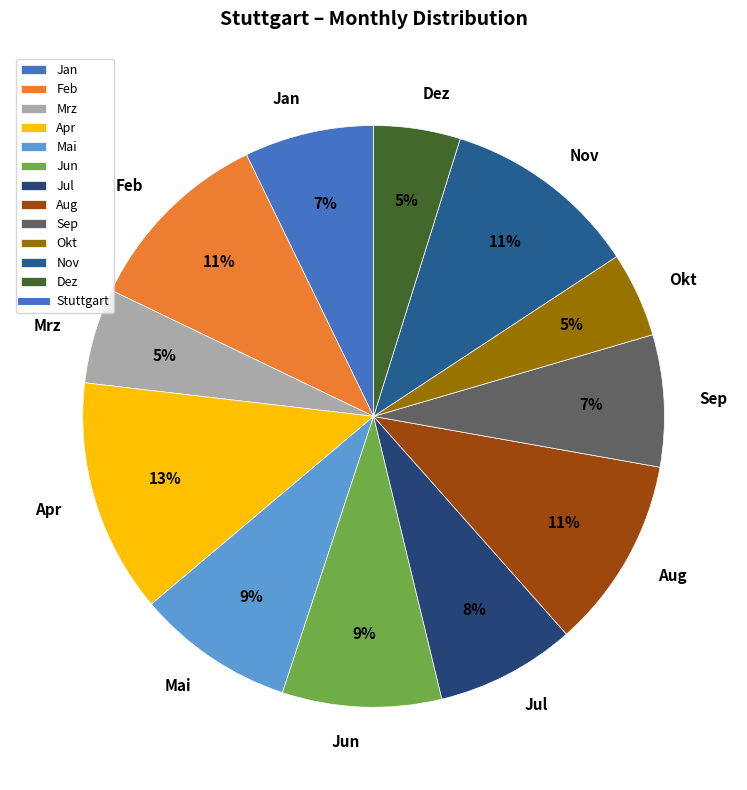

Is the sum of Mrz and Nov greater than half?

No